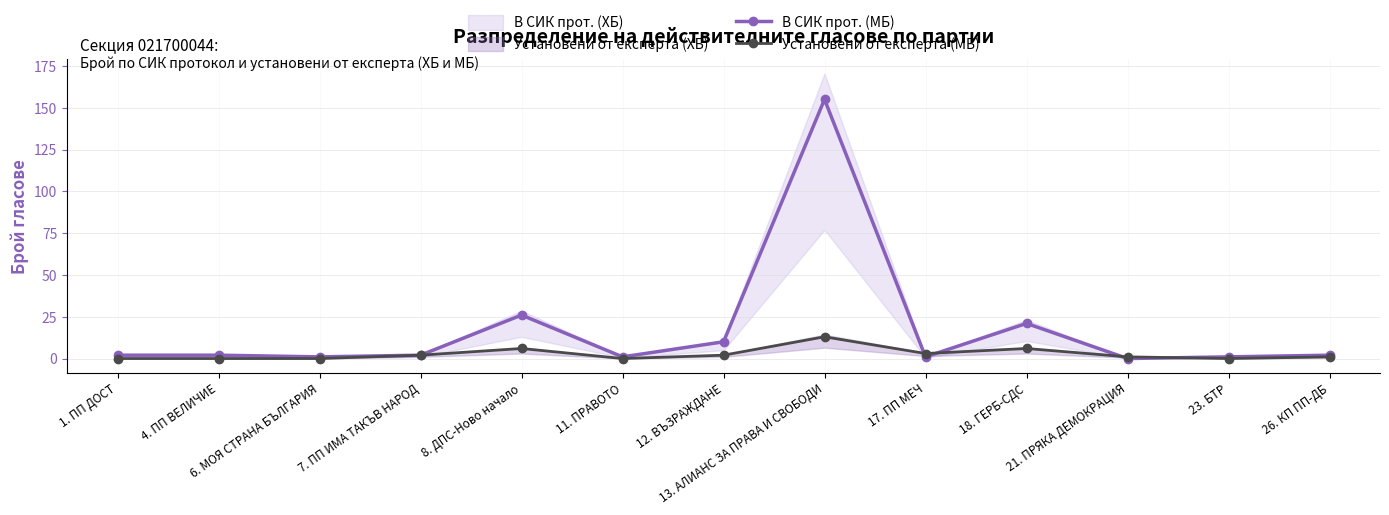

What is the label of the 8th point from the right?

11. ПРАВОТО